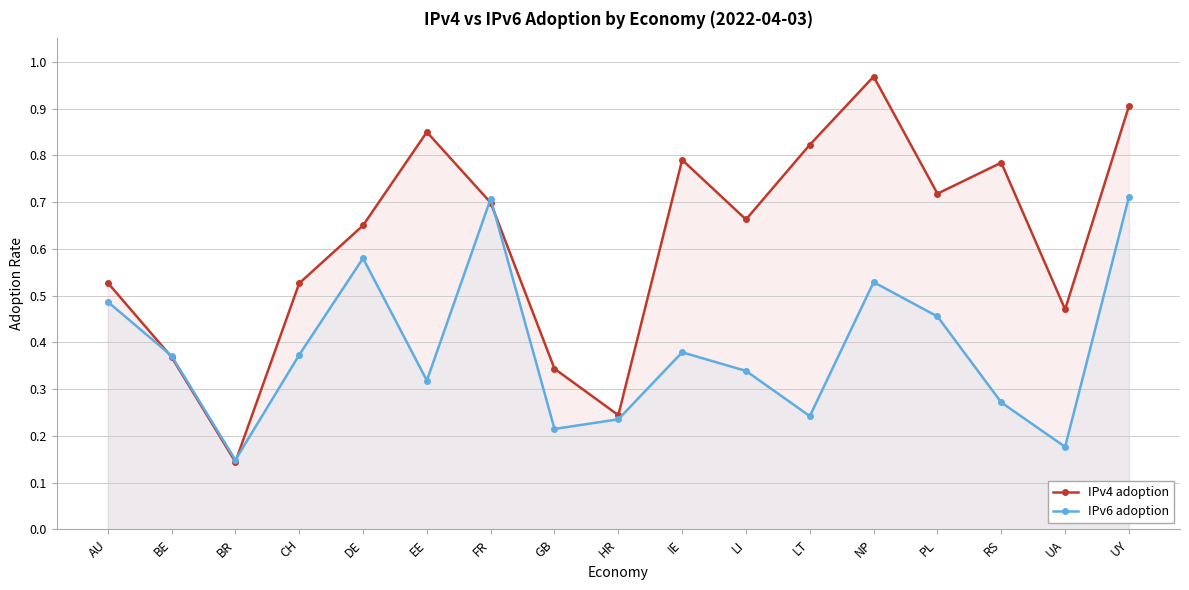

Rank the series by their maximum value, from lowest to highest.

IPv6 adoption, IPv4 adoption